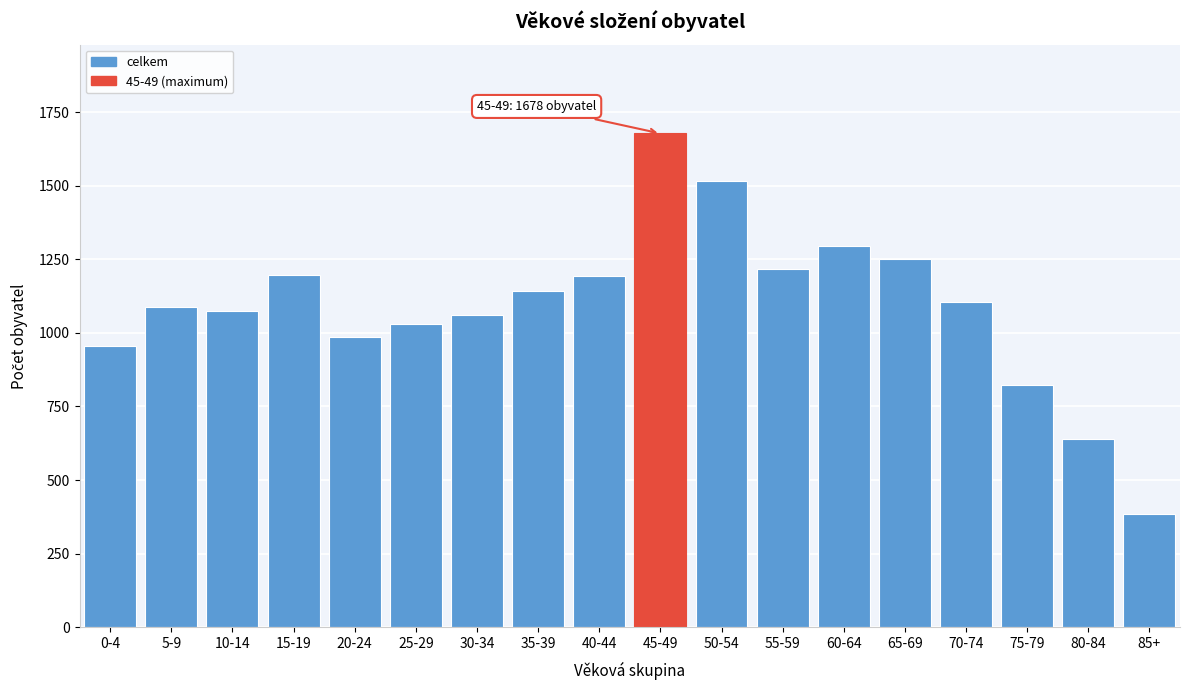

The chart shows a value of 548 at 75-79. True or false?

False